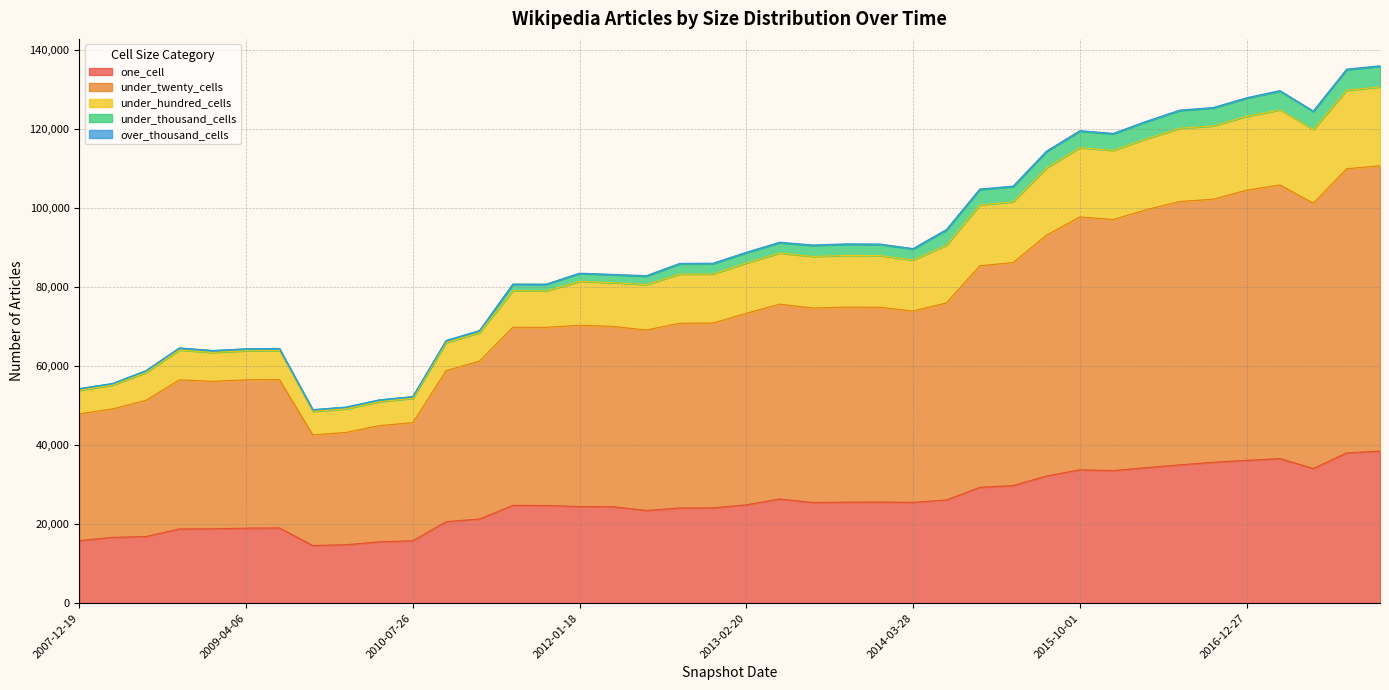

True or false: under_twenty_cells and one_cell cross at least once.

False